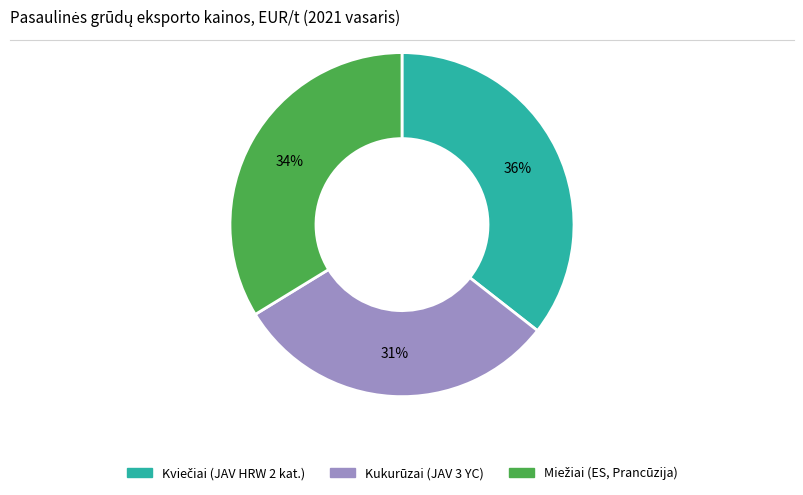

To the nearest percent, what is the average slice percentage?

33%